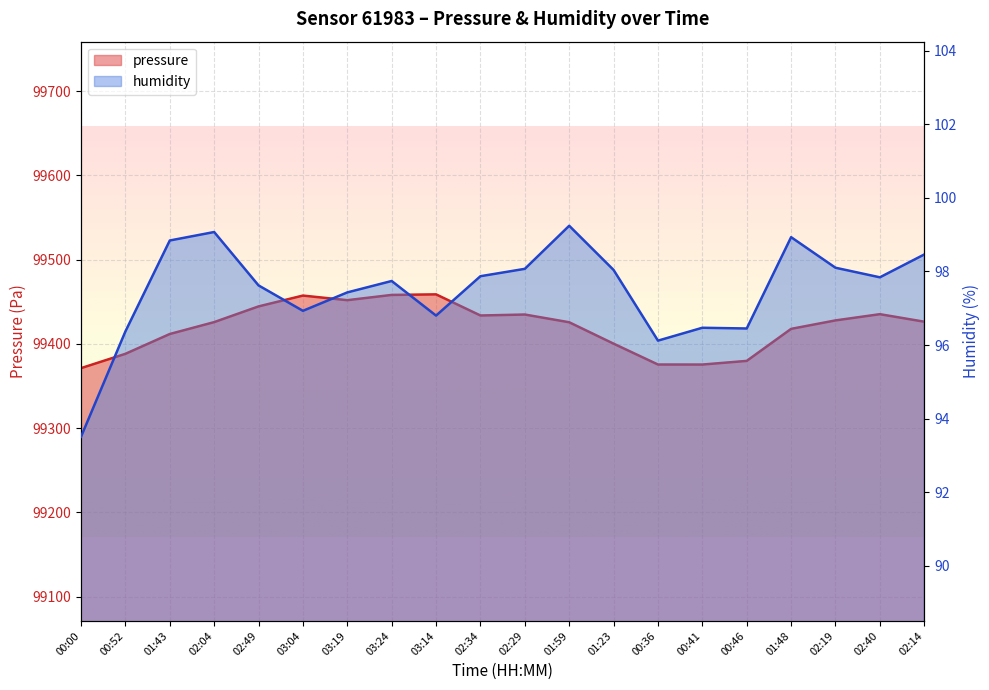

Reading left to right, transcribe all the data shown in this chart.

pressure: 00:00=99371.1	00:52=99388.1	01:43=99411.6	02:04=99425.8	02:49=99444.4	03:04=99457.3	03:19=99451.8	03:24=99458.0	03:14=99458.7	02:34=99433.6	02:29=99434.8	01:59=99425.6	01:23=99400.2	00:36=99375.4	00:41=99375.4	00:46=99379.7	01:48=99417.7	02:19=99427.8	02:40=99435.2	02:14=99426.2
humidity: 00:00=93.5	00:52=96.4	01:43=98.8	02:04=99.1	02:49=97.6	03:04=96.9	03:19=97.4	03:24=97.7	03:14=96.8	02:34=97.9	02:29=98.1	01:59=99.2	01:23=98.0	00:36=96.1	00:41=96.5	00:46=96.5	01:48=98.9	02:19=98.1	02:40=97.8	02:14=98.5